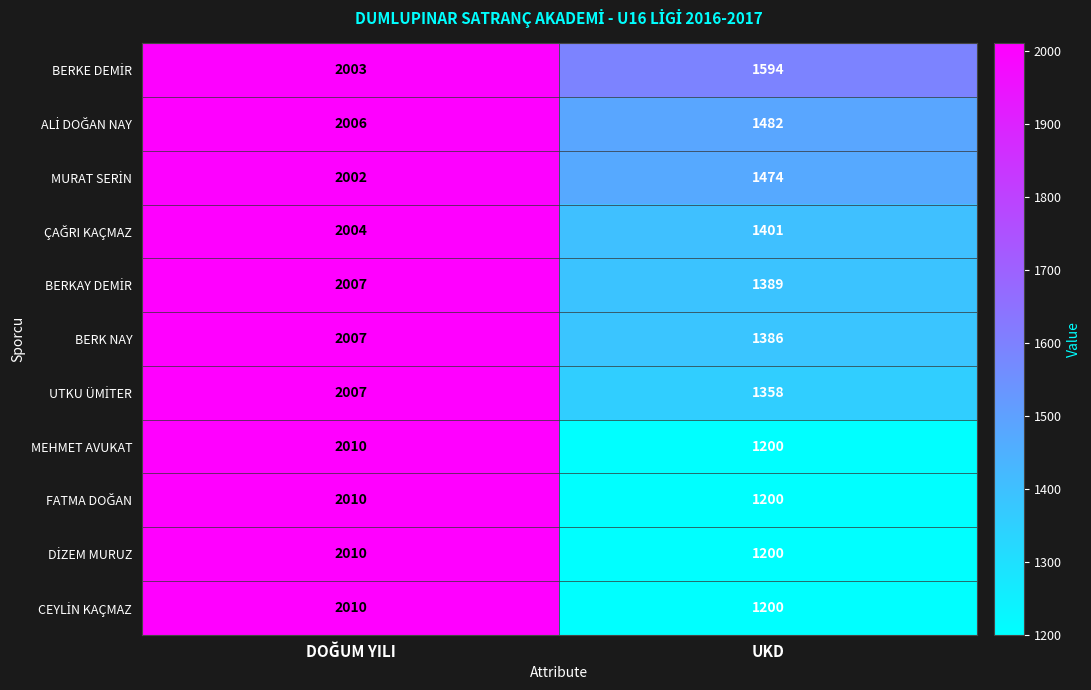

What is the maximum value shown in the chart?

2010